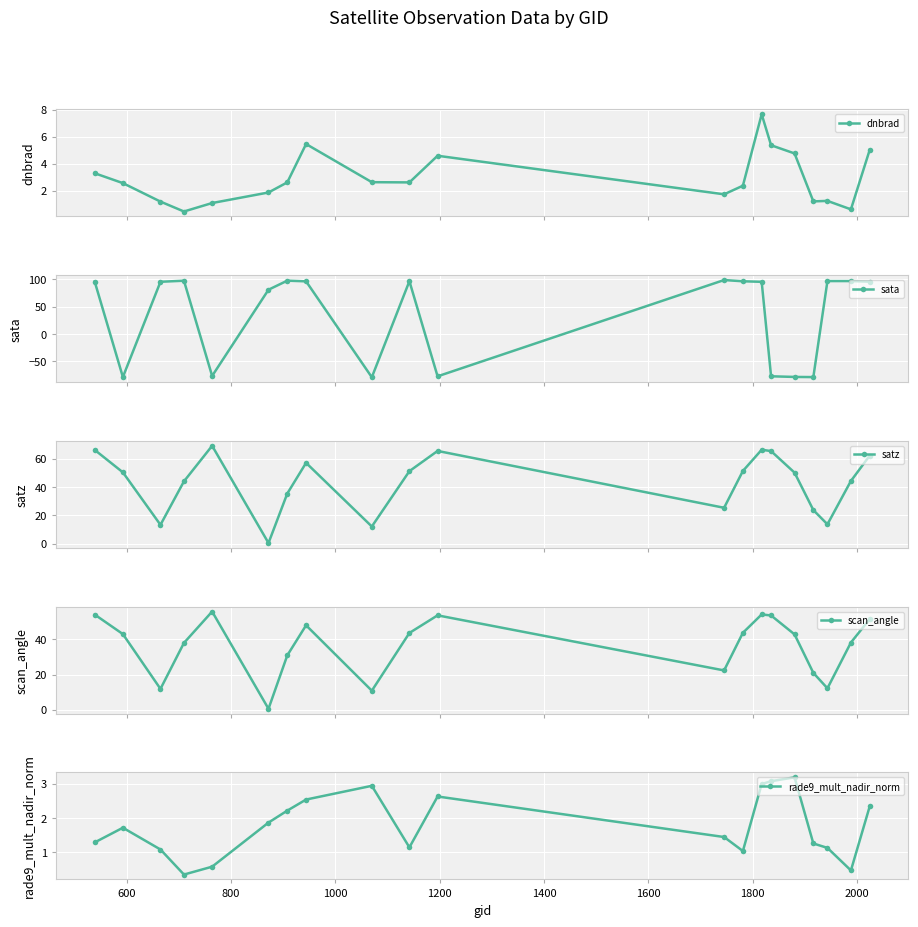

Reading left to right, what are all the values shown in this chart?

dnbrad: 3.3	2.6	1.2	0.5	1.1	1.9	2.6	5.5	2.6	2.6	4.6	1.7	2.4	7.7	5.4	4.8	1.2	1.2	0.6	5.0
sata: 95.8	-78.5	95.6	97.5	-76.5	81.0	97.6	96.4	-78.9	96.6	-77.2	98.7	96.5	95.5	-77.1	-78.3	-78.6	96.9	96.9	95.8
satz: 66.1	50.3	13.4	44.0	69.0	0.6	35.4	57.0	12.2	51.2	65.4	25.4	51.3	66.2	65.3	50.1	23.8	13.8	44.3	62.1
scan_angle: 54.0	42.9	11.8	37.9	55.7	0.5	30.9	47.9	10.8	43.6	53.6	22.3	43.7	54.1	53.5	42.8	20.9	12.2	38.2	51.5
rade9_mult_nadir_norm: 1.3	1.7	1.1	0.3	0.6	1.9	2.2	2.5	2.9	1.1	2.6	1.4	1.0	3.0	3.1	3.2	1.3	1.1	0.5	2.3